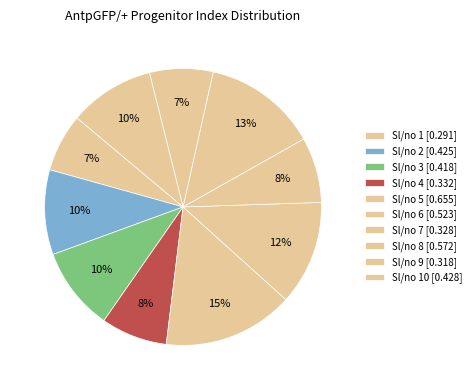

What is the smallest slice in the pie chart?

1